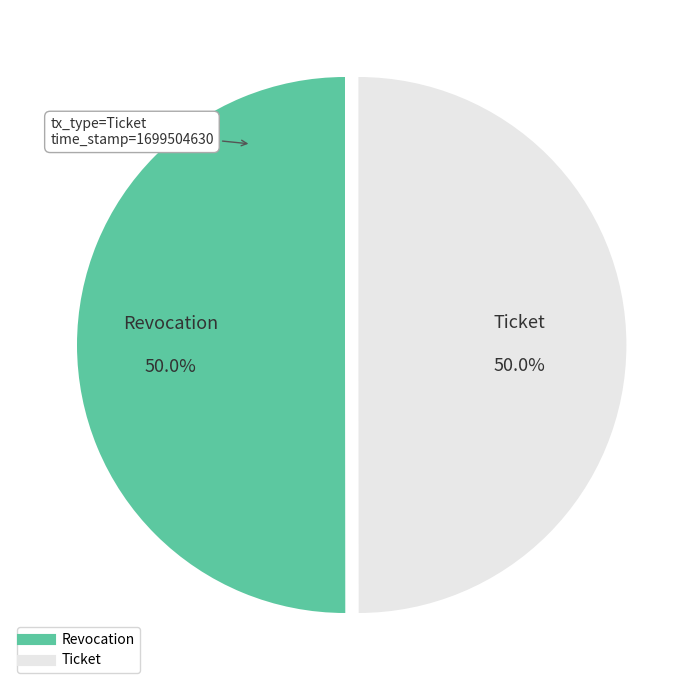

What is the ratio of the value at Ticket to the value at Revocation?

1.0